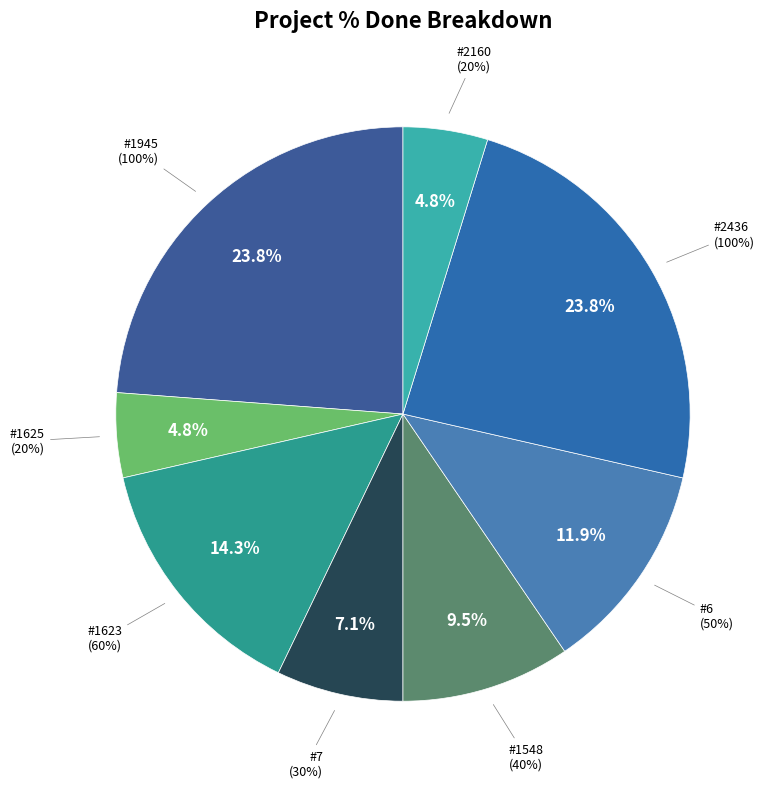

To the nearest percent, what portion does 1623 represent?

14%